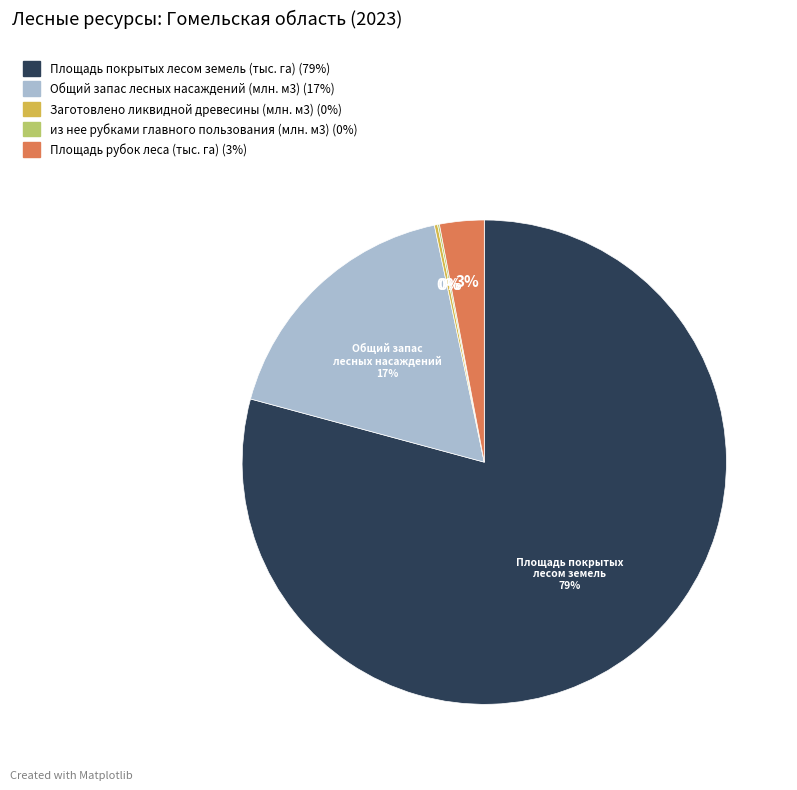

Between Общий запас лесных насаждений (млн. м3) and Площадь покрытых лесом земель (тыс. га), which is larger?

Площадь покрытых лесом земель (тыс. га)